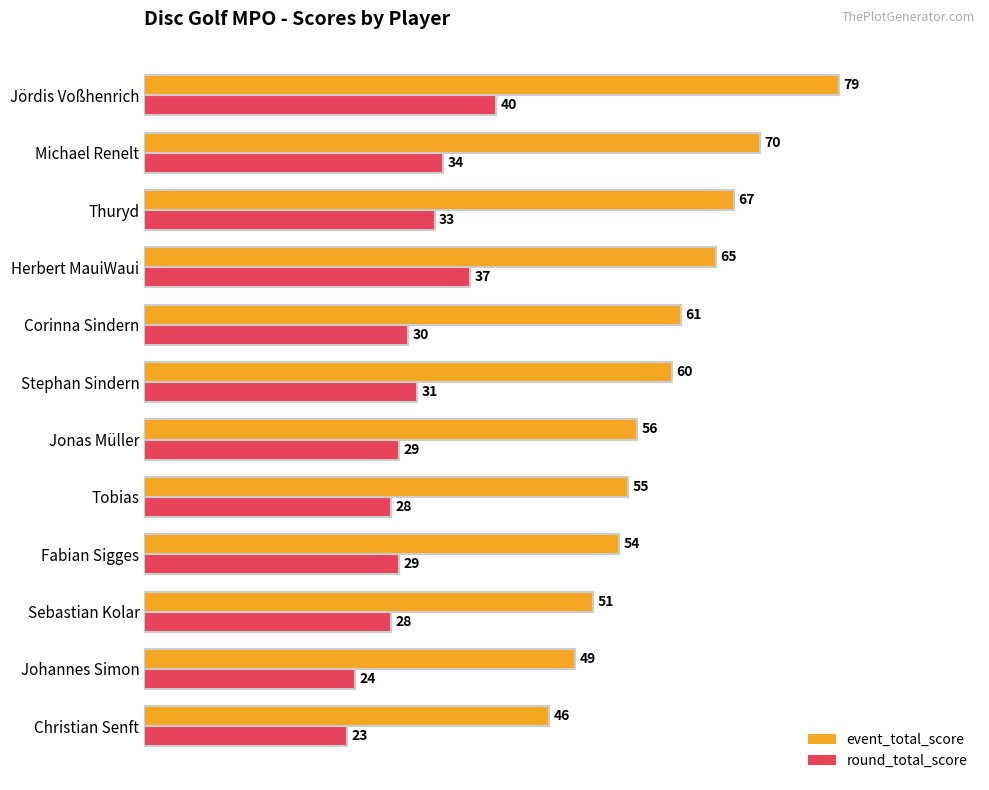

What is the maximum value shown in the chart?

79